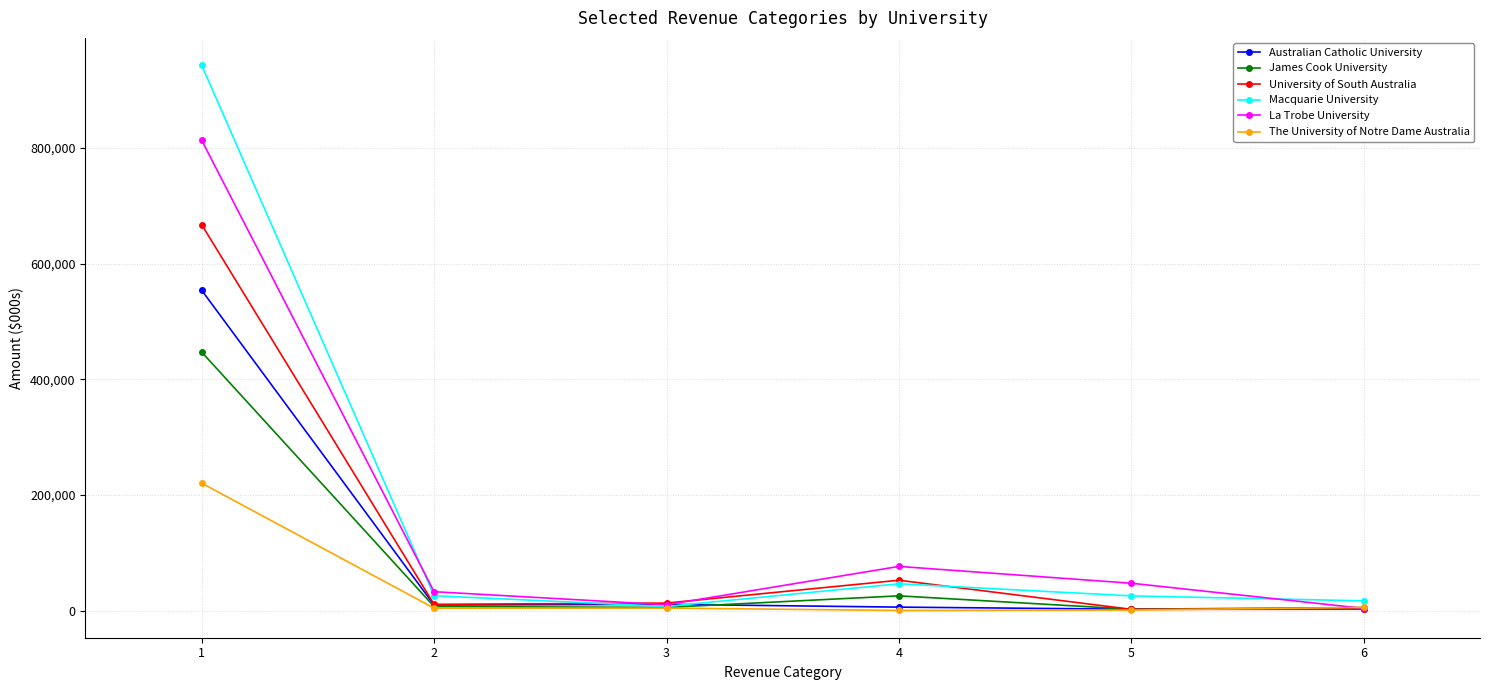

True or false: James Cook University has more than 1 points higher than both neighbors.

False